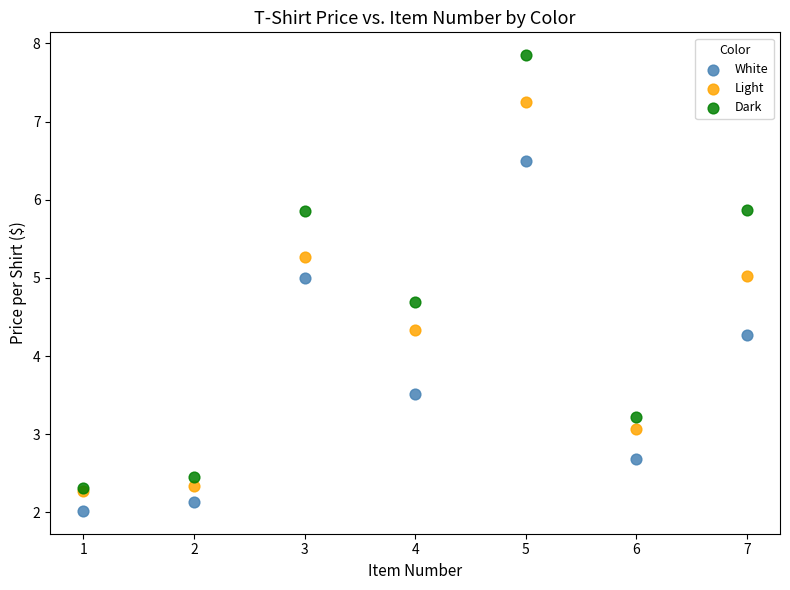

Which series has the largest Y range (max minus min)?

Dark